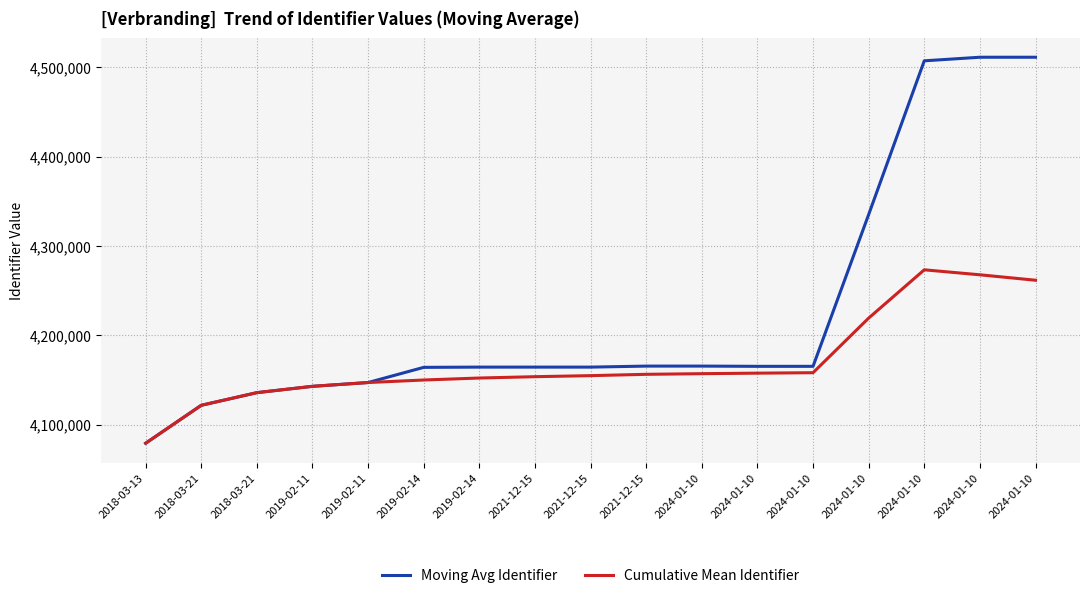

At which category is the sum across all series the highest?

2024-01-10